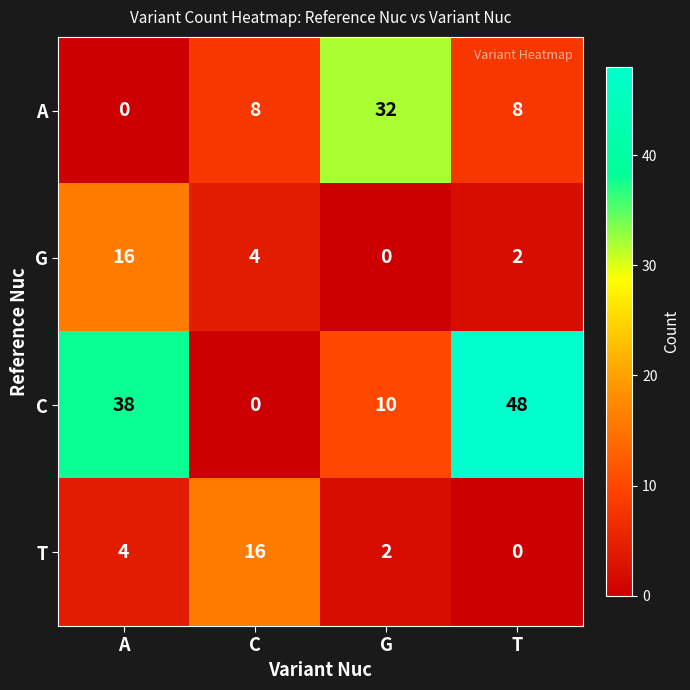

Reading left to right, what are all the values shown in this chart?

A: A=0	C=8	G=32	T=8
G: A=16	C=4	G=0	T=2
C: A=38	C=0	G=10	T=48
T: A=4	C=16	G=2	T=0